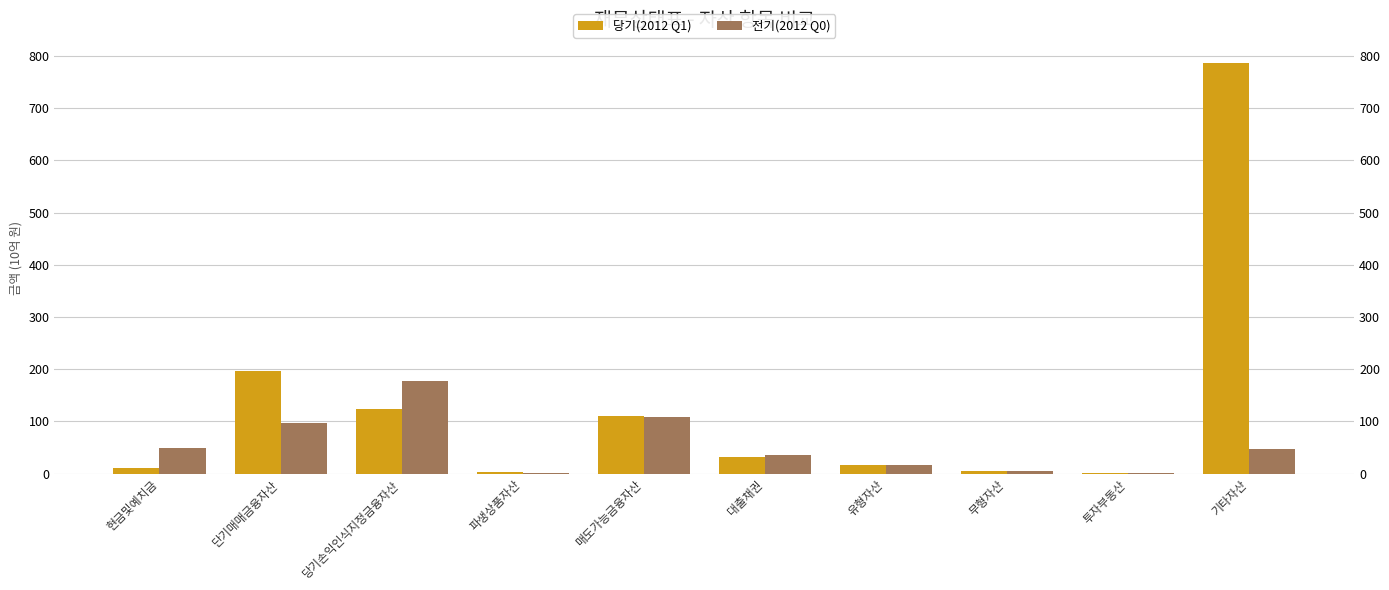

How many data points in 전기(2012 Q0) are above 47?

5